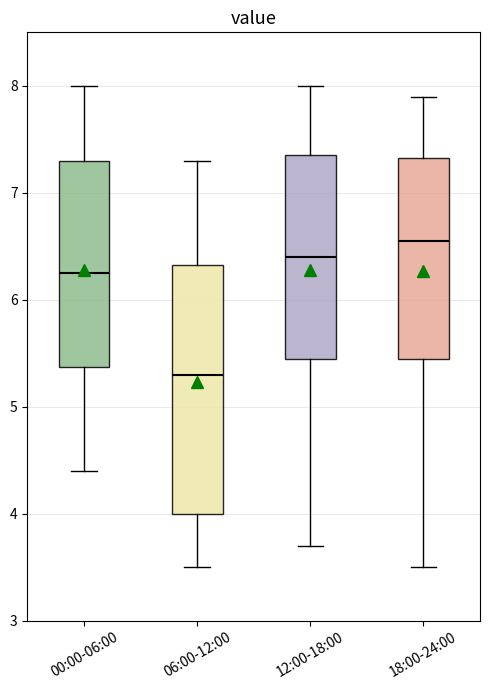

Which box has the lowest median line?

06:00-12:00